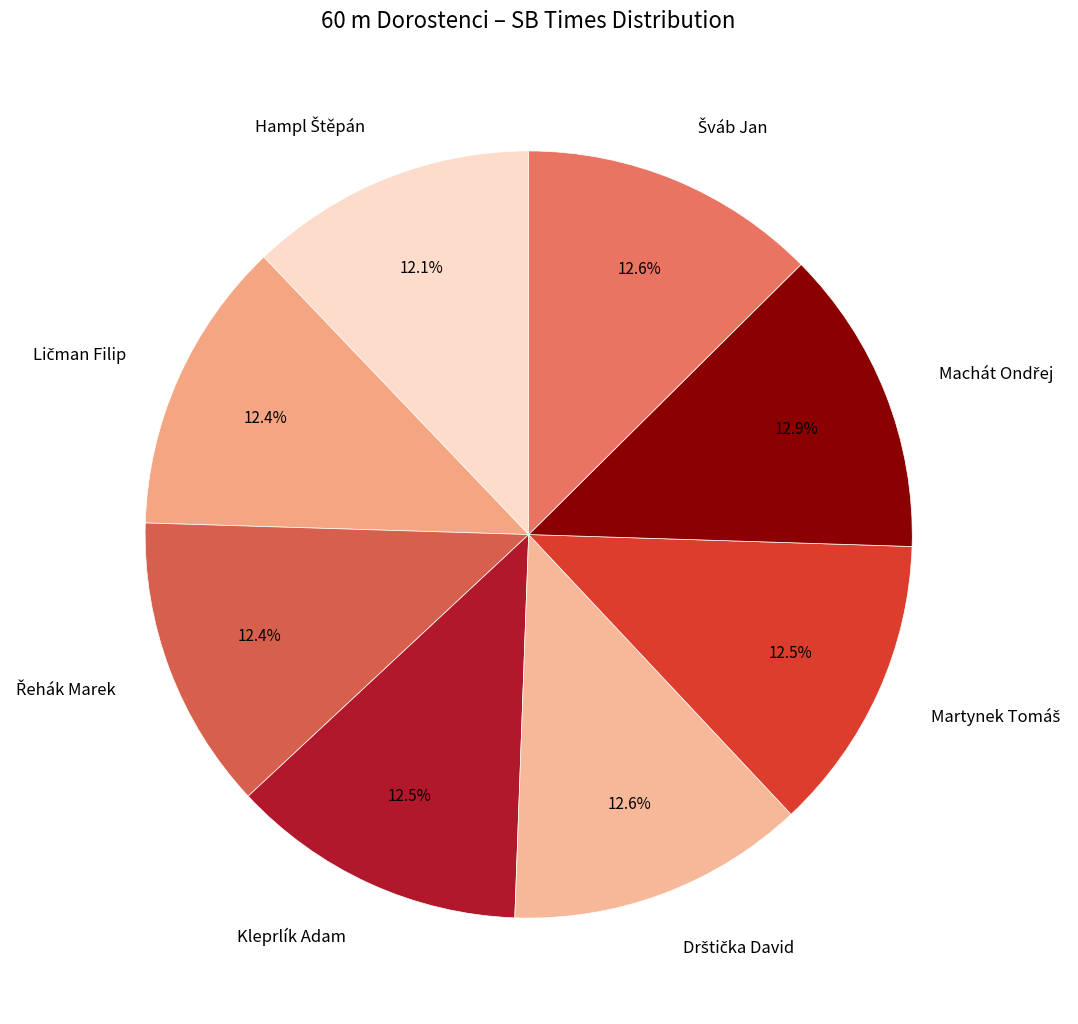

Does any single category account for the majority?

No